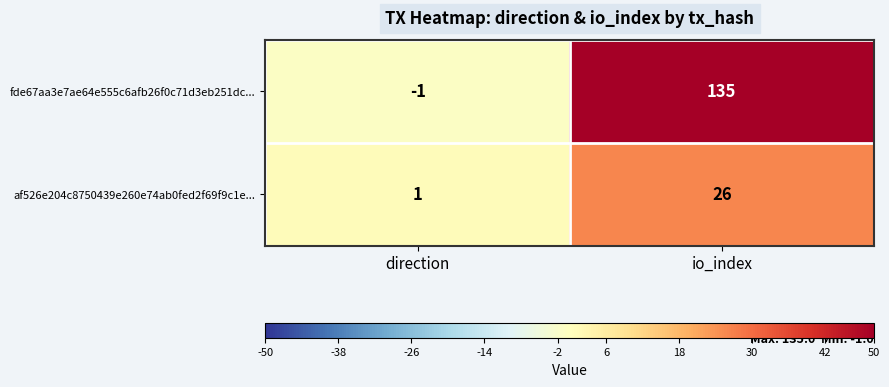

What is the average value of the fde67aa3e7ae64e555c6afb26f0c71d3eb251dc... series?

67